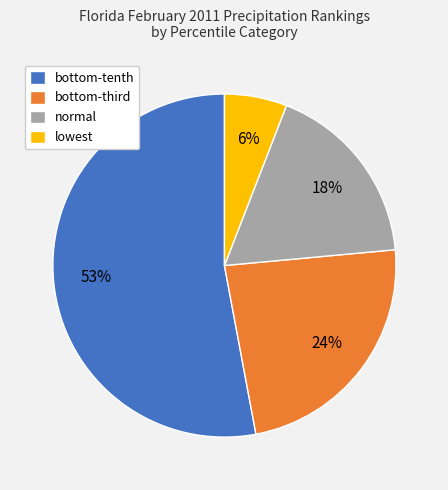

Which category has the smallest portion of the pie?

lowest